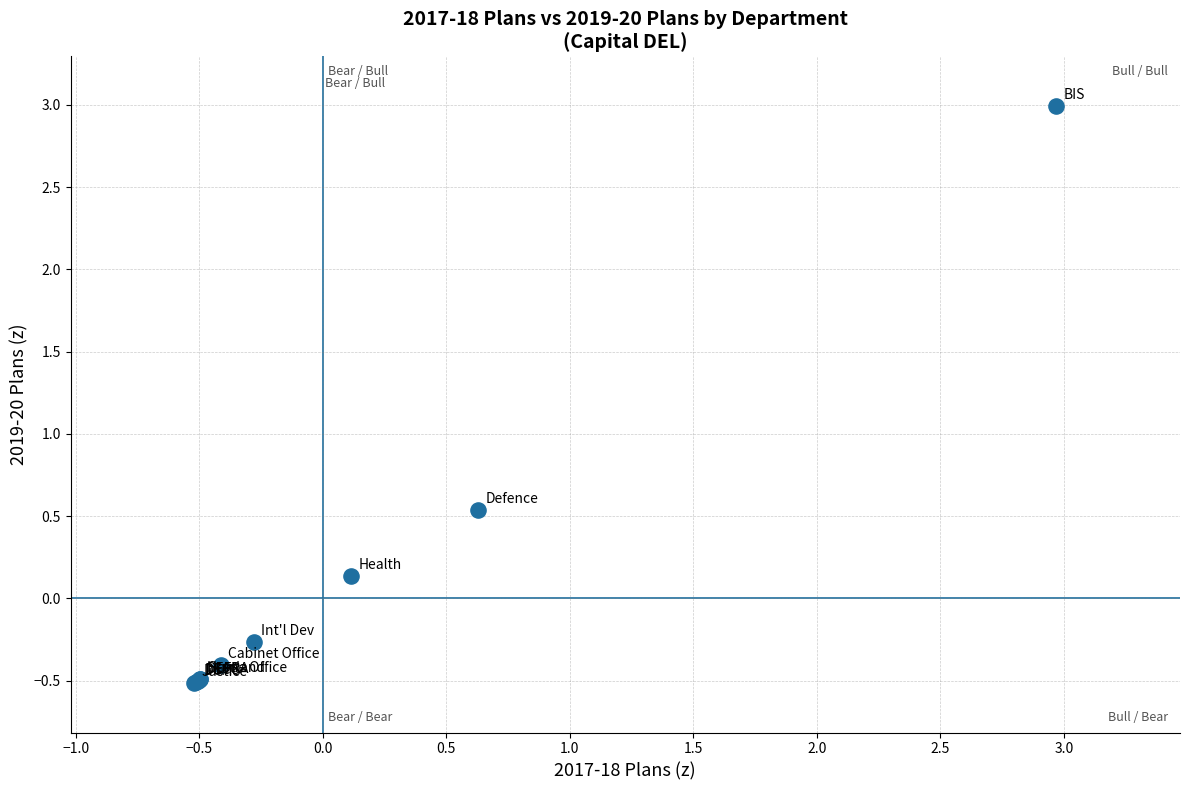

What Y value in the scatter plot is closest to 1?

0.5